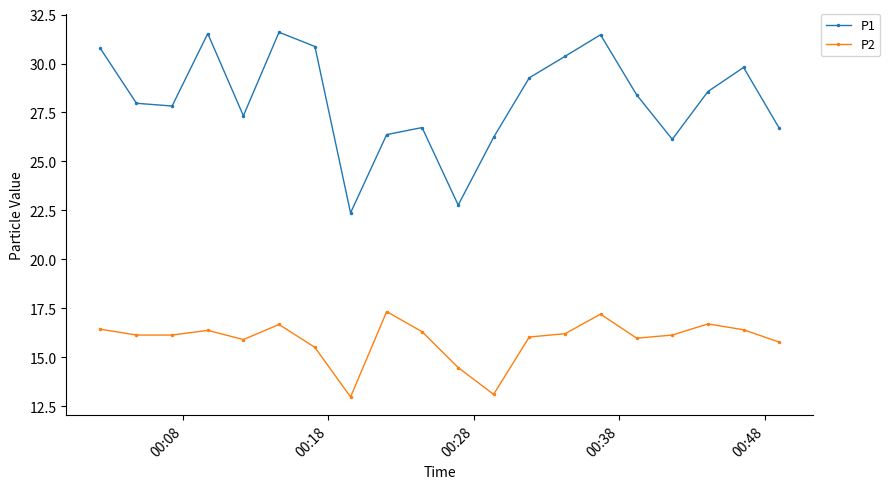

What is the difference between the maximum and minimum values in the P1 series?

9.2